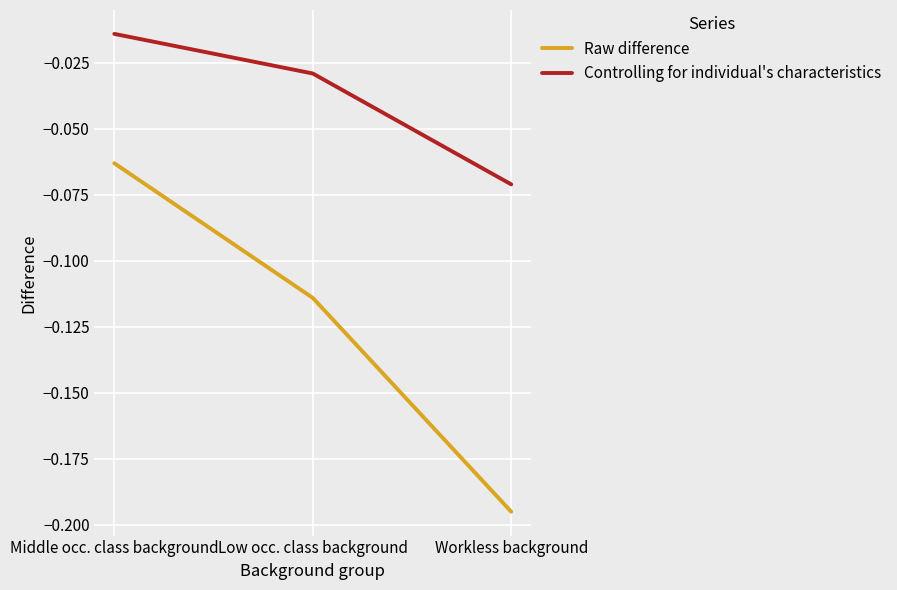

The Raw difference series shows -0.0 at Middle occ. class background. True or false?

False